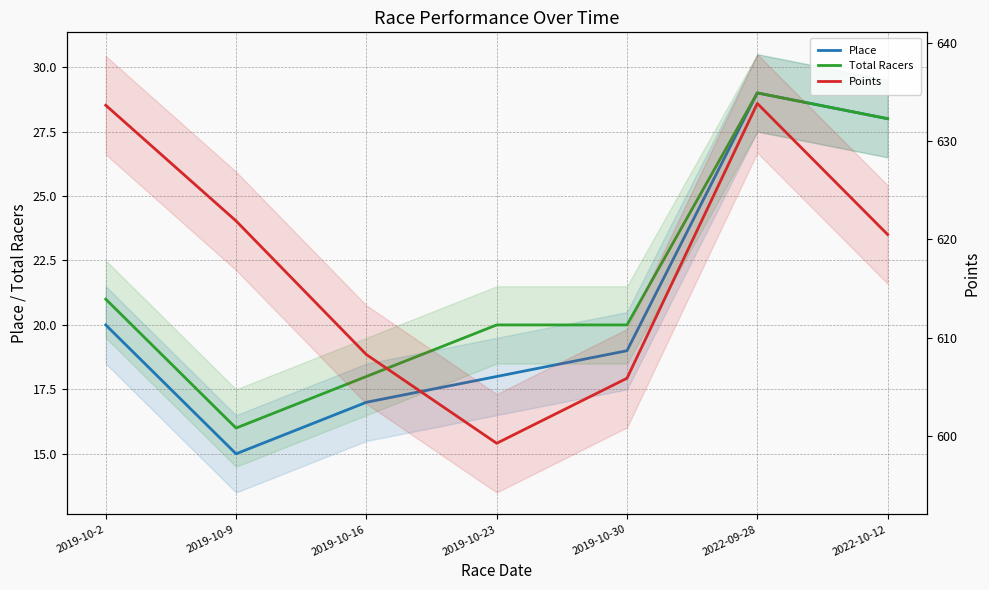

The value of Total Racers at 2019-10-16 is 18.0. True or false?

True